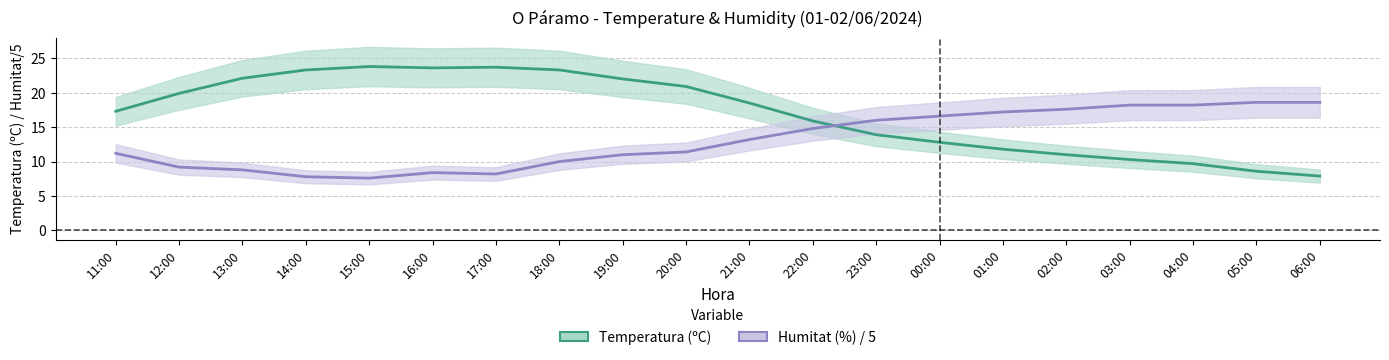

Reading right to left, list all the values displayed in this chart.

Temperatura (ºC): 7.9	8.6	9.7	10.3	11.0	11.8	12.8	13.9	15.9	18.5	20.9	22.0	23.3	23.7	23.6	23.8	23.3	22.1	19.9	17.3
Humitat (%) / 5: 18.6	18.6	18.2	18.2	17.6	17.2	16.6	16.0	14.8	13.2	11.4	11.0	10.0	8.2	8.4	7.6	7.8	8.8	9.2	11.2